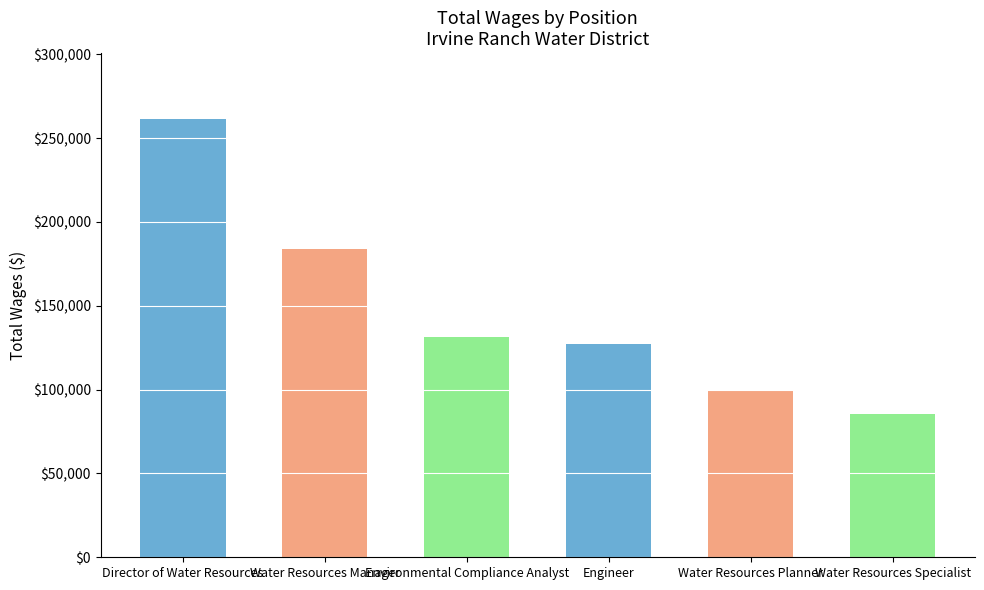

What is the change in value from Water Resources Manager to Water Resources Specialist?

-98494